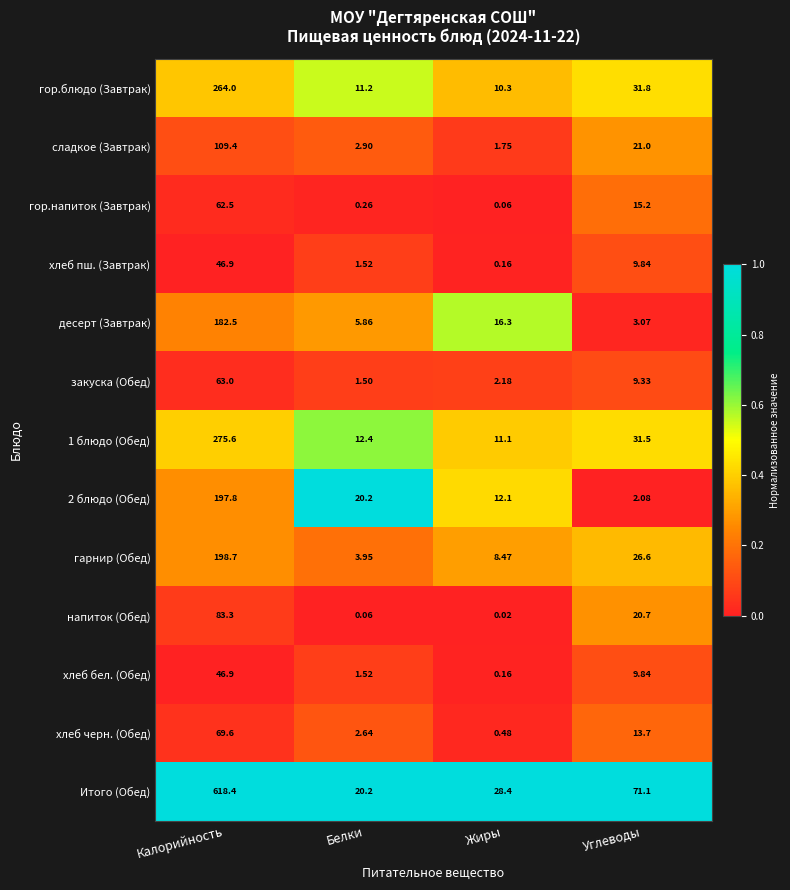

Rank the categories by хлеб бел. (Обед) value from highest to lowest.

Калорийность, Углеводы, Белки, Жиры